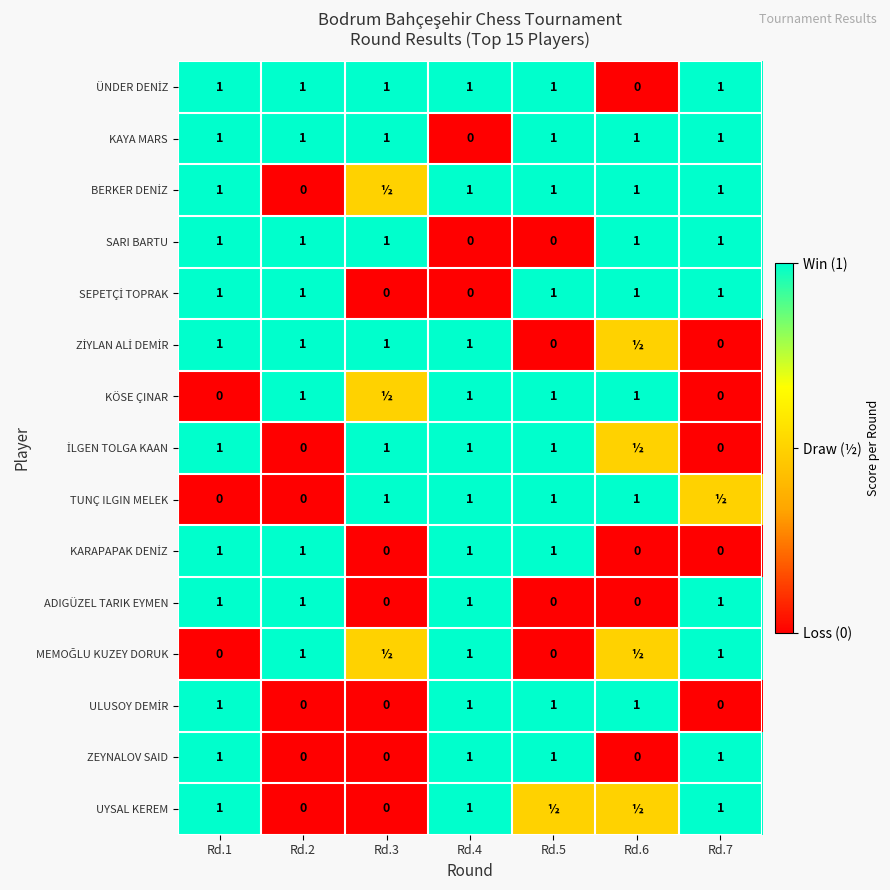

What is the sum of the ADIGÜZEL TARIK EYMEN values at Rd.6 and Rd.2?

1.0